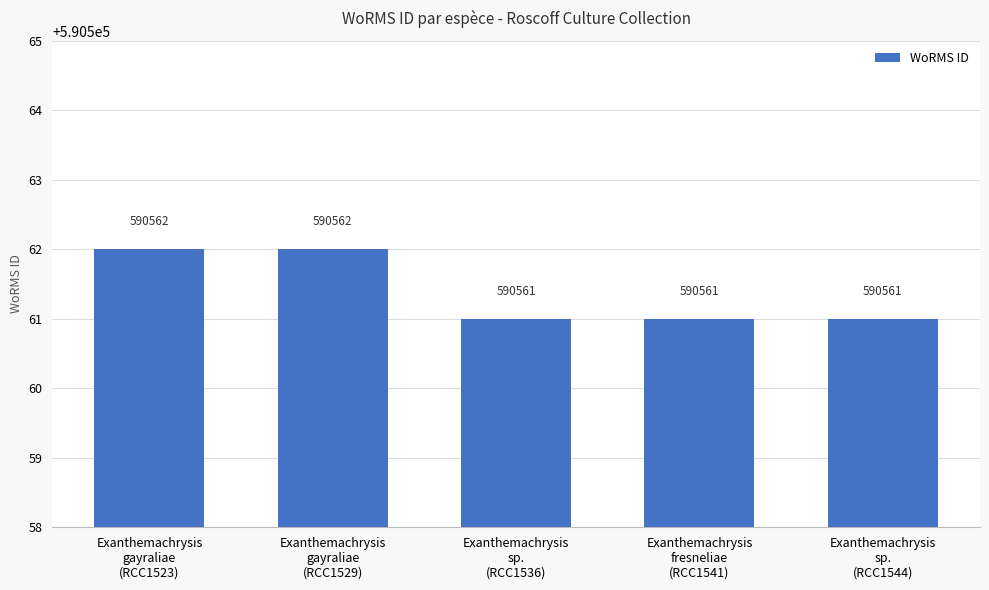

What is the change in value from Exanthemachrysis
gayraliae
(RCC1529) to Exanthemachrysis
sp.
(RCC1544)?

-1